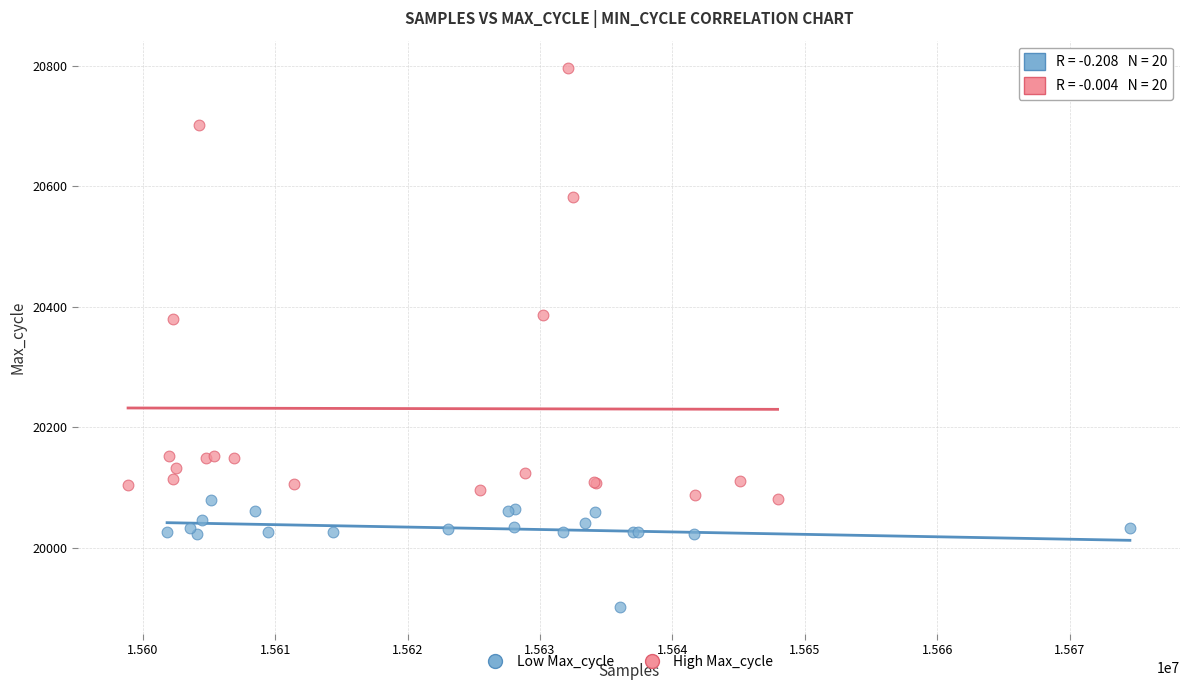

Which series contains the highest Y value?

High Max_cycle